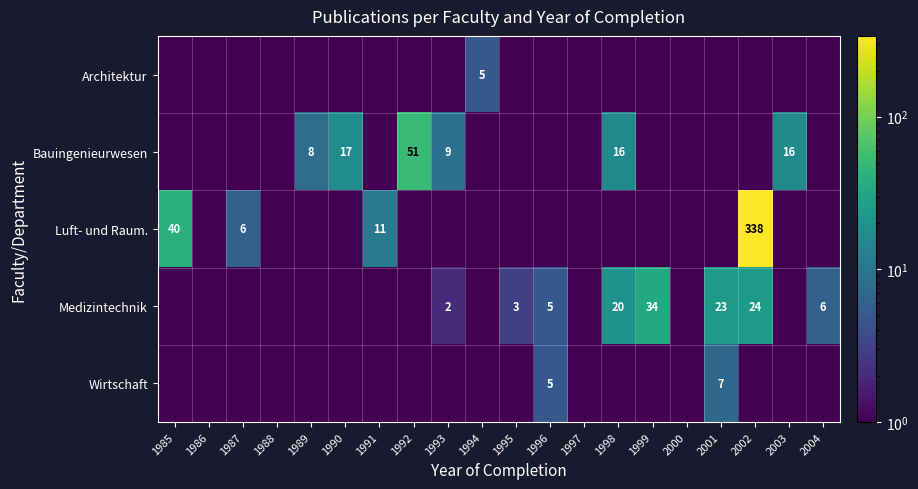

At which category is the sum across all series the highest?

2002